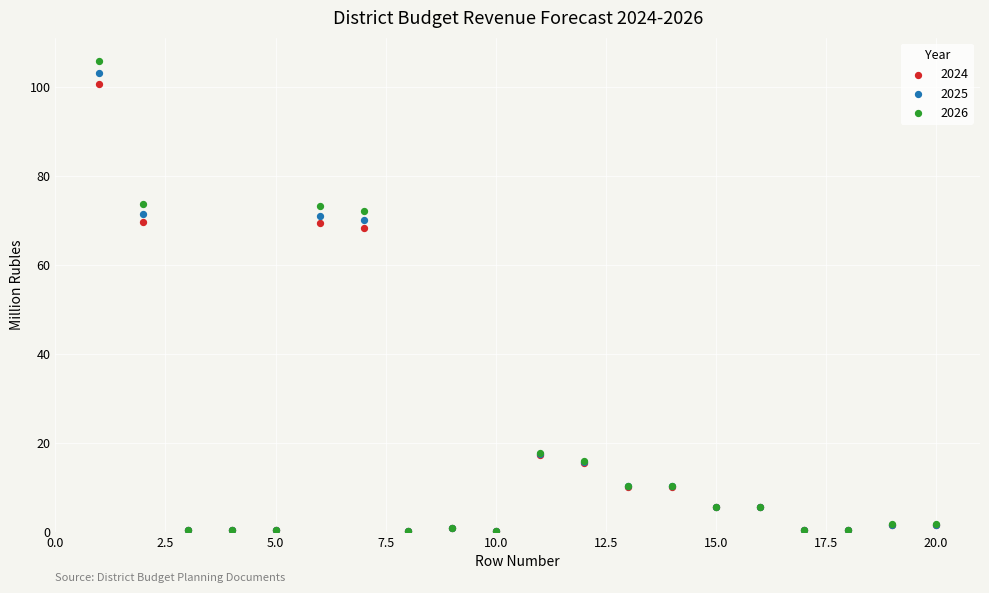

What are all the series names shown in the legend?

2024, 2025, 2026